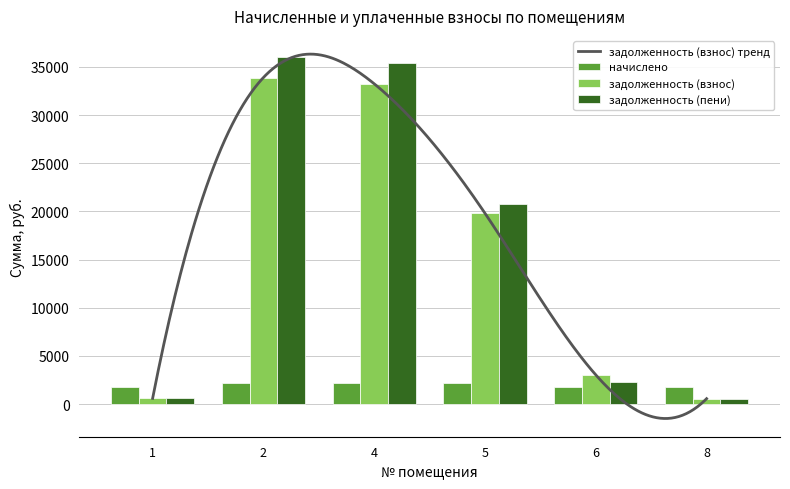

At which category is the sum across all series the highest?

2